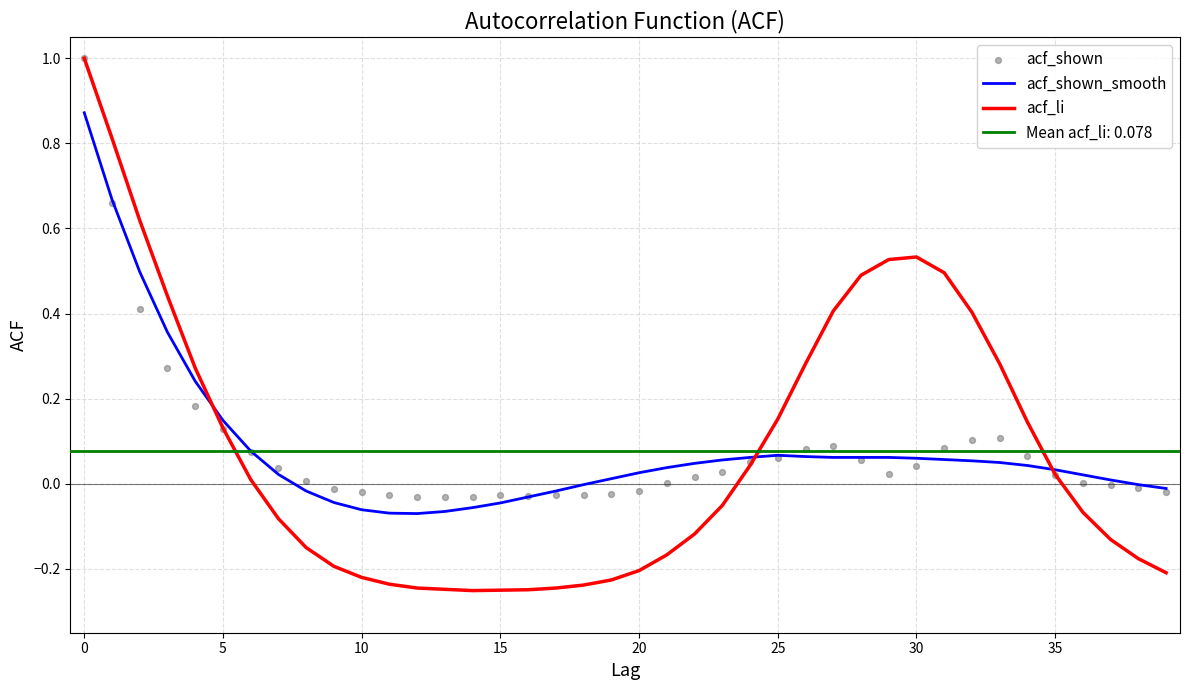

At how many categories does at least one series exceed 0?

28